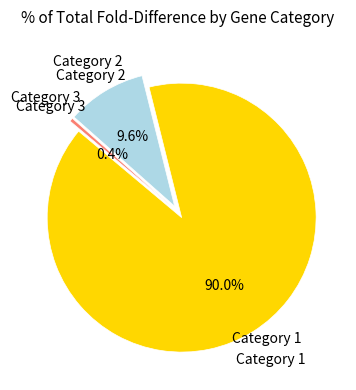

Does Category 3 represent more than half of the total?

No